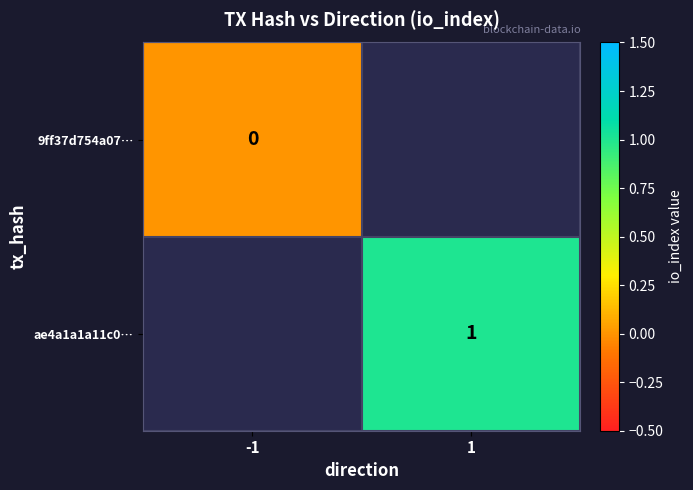

The ae4a1a1a11c0… series shows 1 at 1. True or false?

True